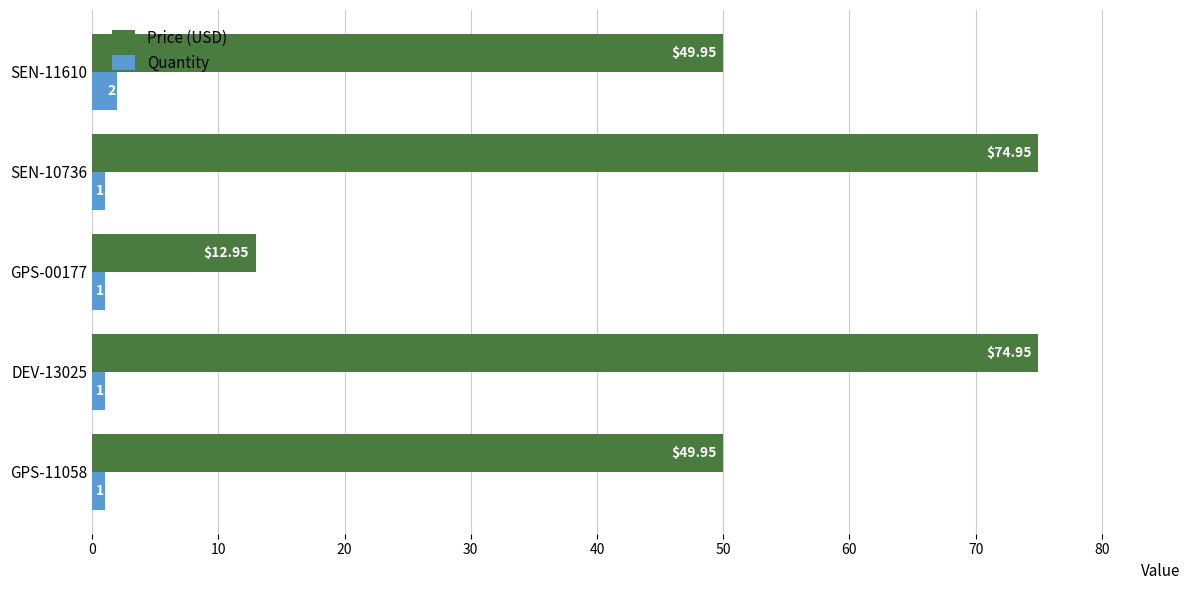

Which series has the largest total across all categories?

Price (USD)